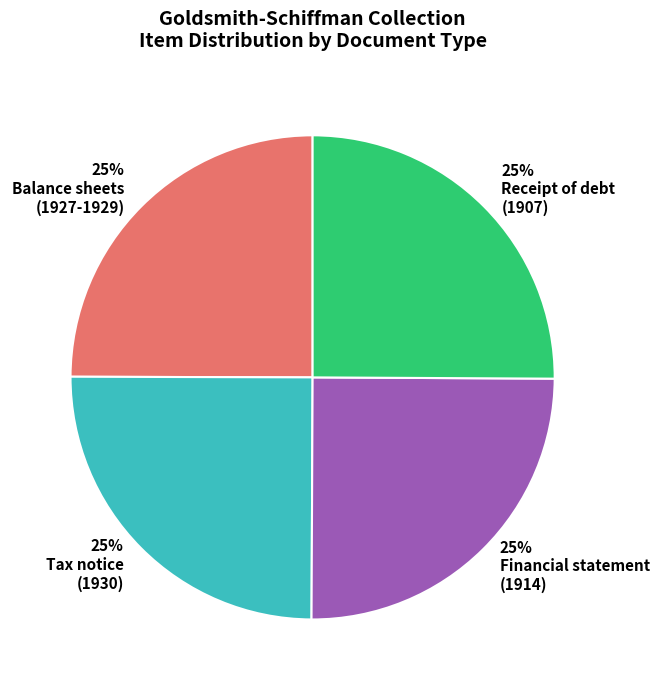

Is there any slice that represents more than half of the pie?

No